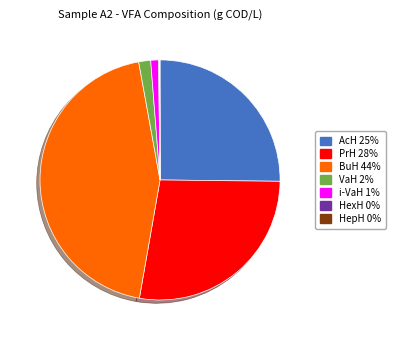

Does any single category account for the majority?

No